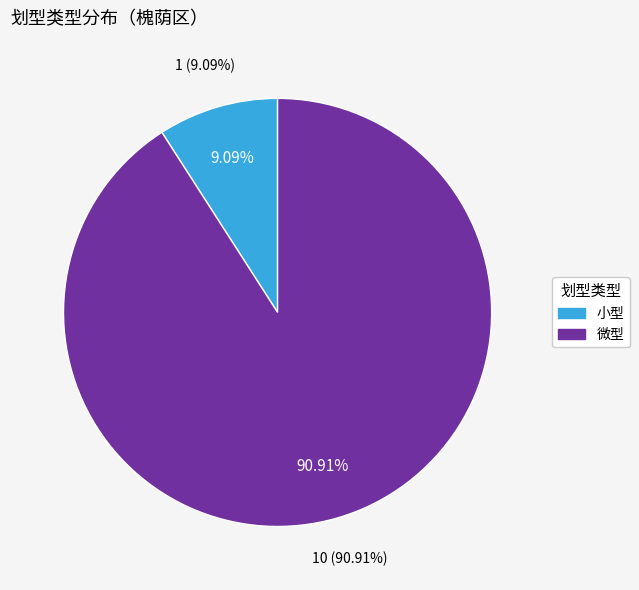

Which category accounts for the majority?

微型